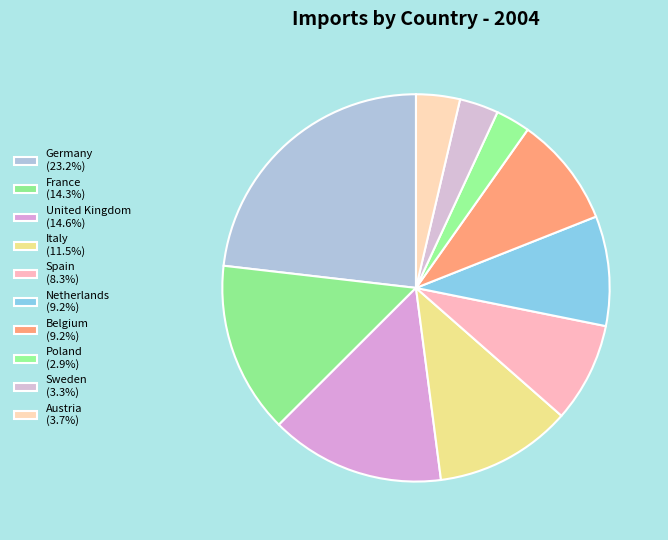

To the nearest percent, what is the difference between the Germany and Poland slice percentages?

20%